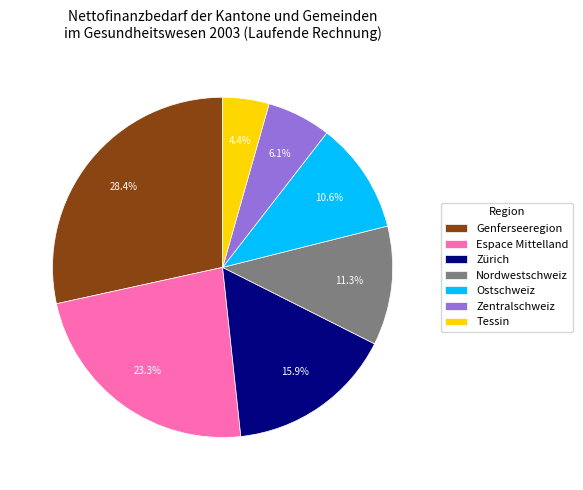

Which has a higher value, Zentralschweiz or Ostschweiz?

Ostschweiz